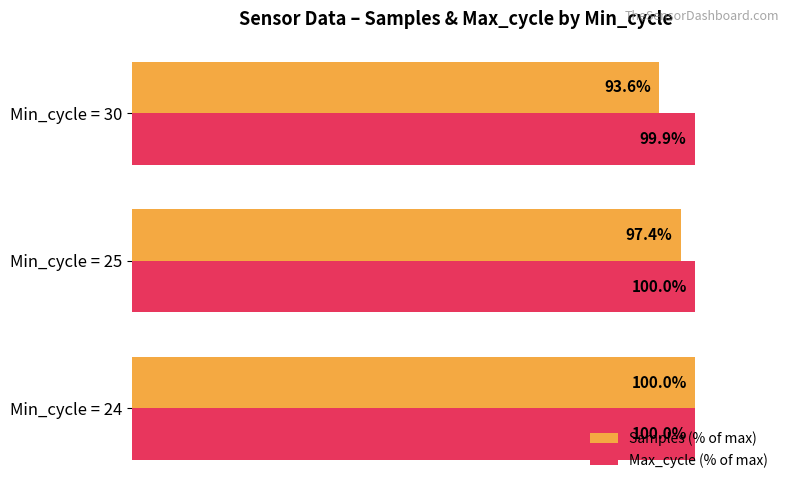

Between Min_cycle = 24 and Min_cycle = 30, which series saw the biggest shift?

Samples (% of max)